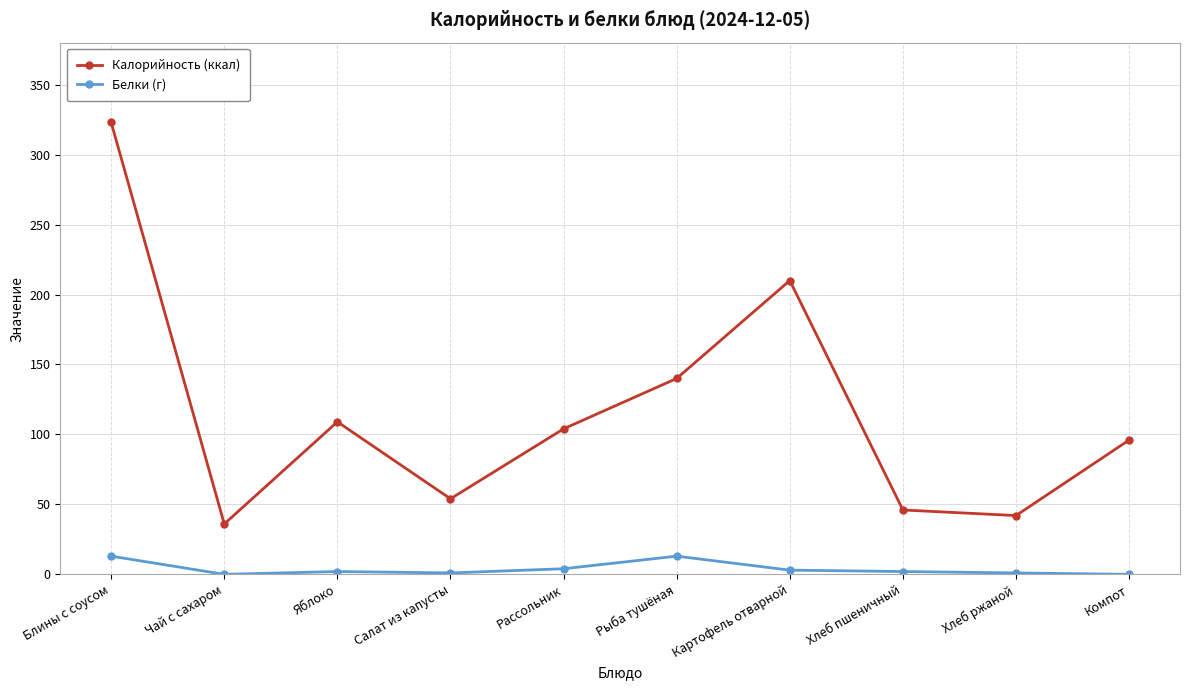

True or false: Калорийность (ккал) and Белки (г) intersect in this chart.

False